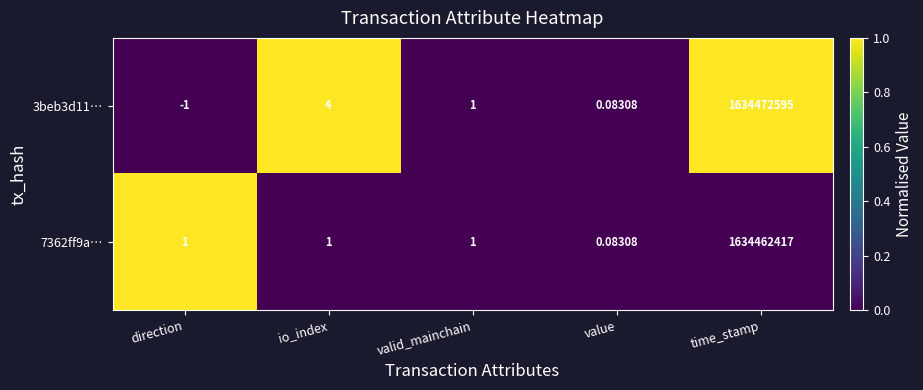

Which series has the largest range (max minus min)?

3beb3d11…